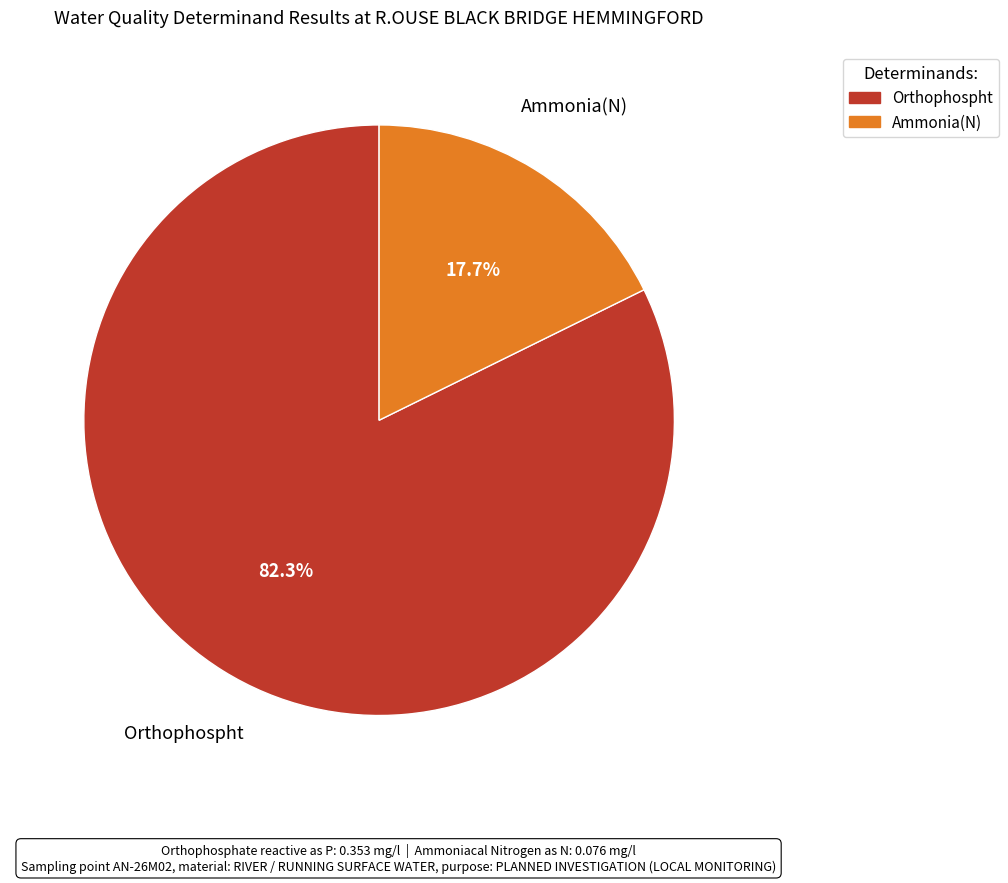

To the nearest percent, what is the difference between the Orthophospht and Ammonia(N) slice percentages?

65%